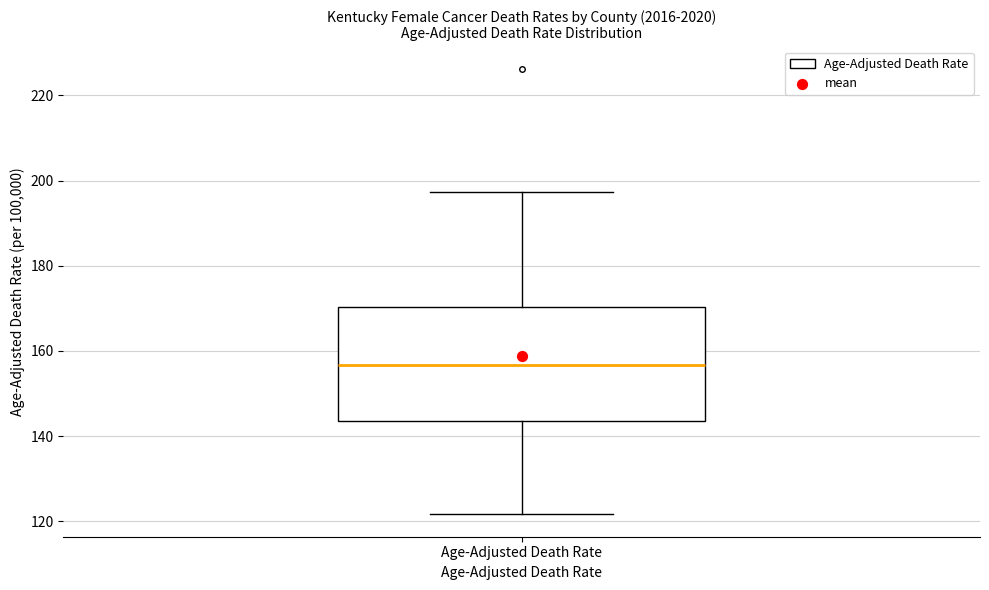

Where does the upper whisker of the box for Age-Adjusted Death Rate end on the y-axis? The values are not printed on the chart, so give them approximately, as read against the axis.

198